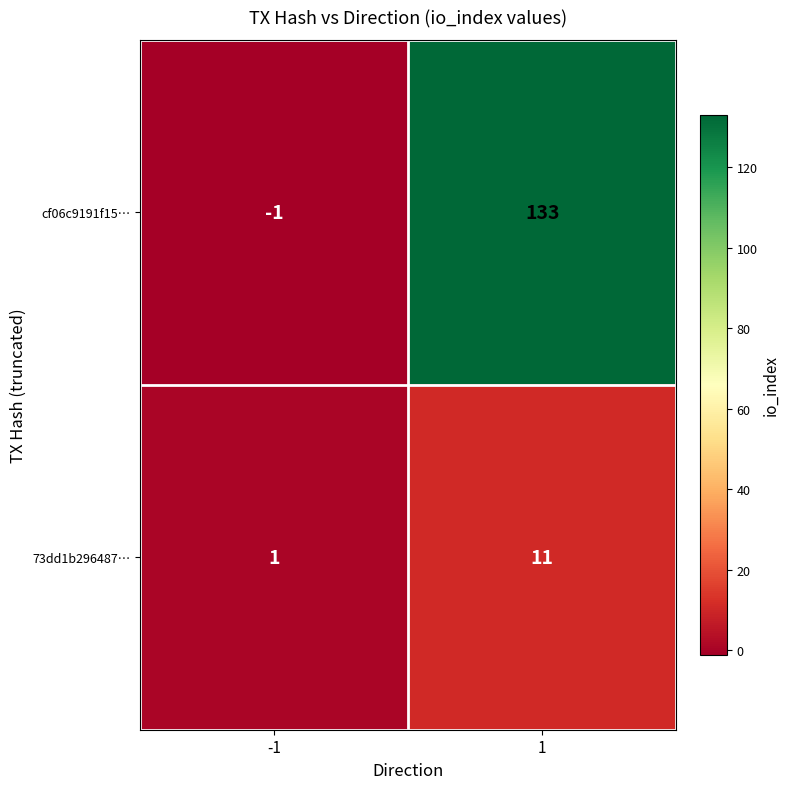

Count the number of categories in the chart.

2